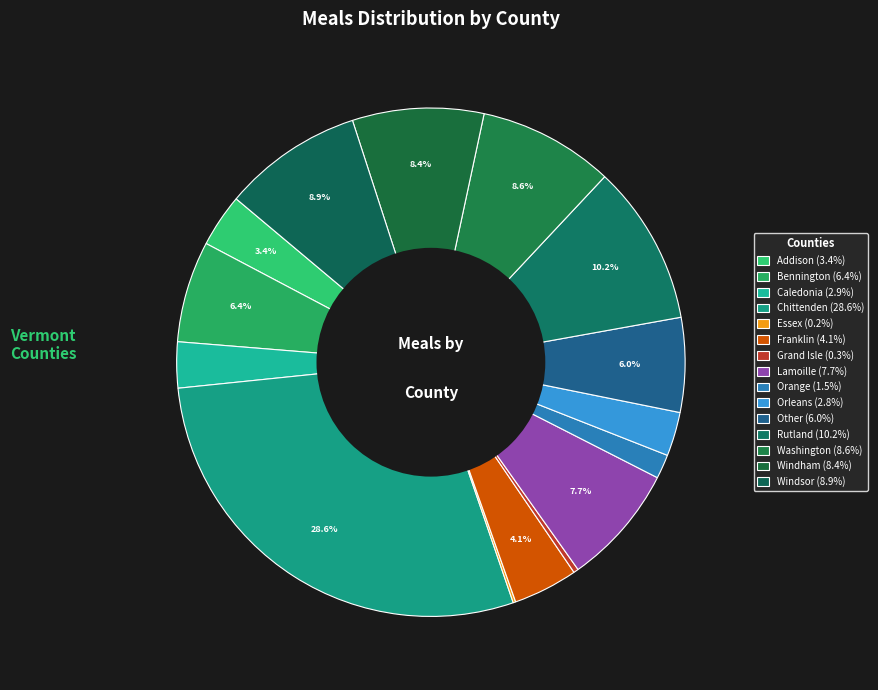

To the nearest percent, what is the difference between the Bennington and Washington slice percentages?

2%